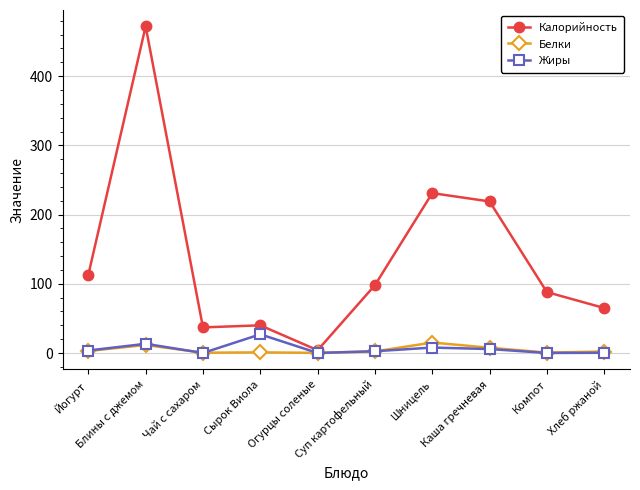

What is the sum of the Калорийность values at Йогурт and Шницель?

344.0